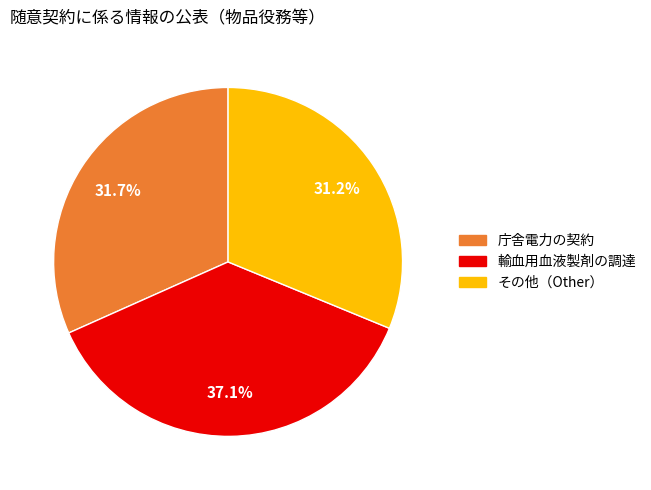

Is there a majority slice in this chart?

No